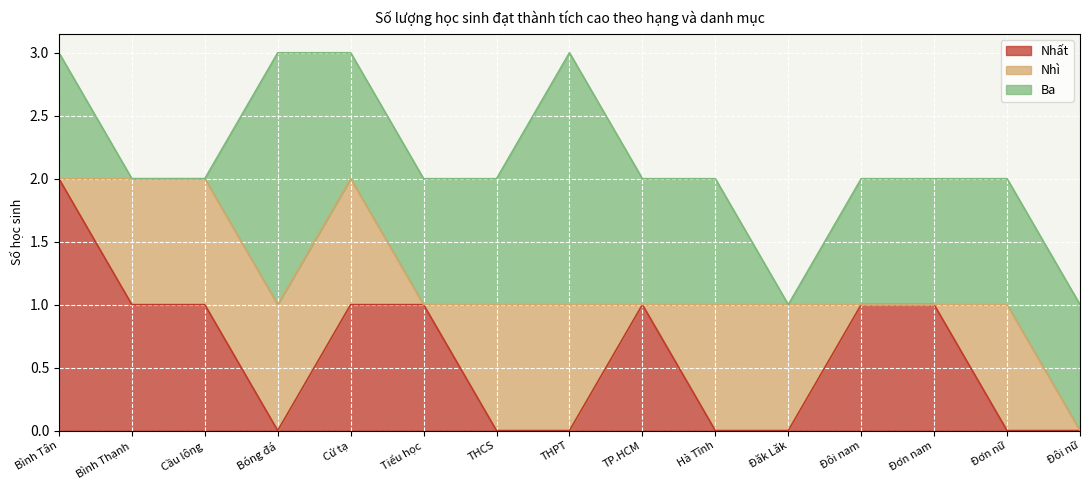

How many interior local valleys does the Nhất series have?

1